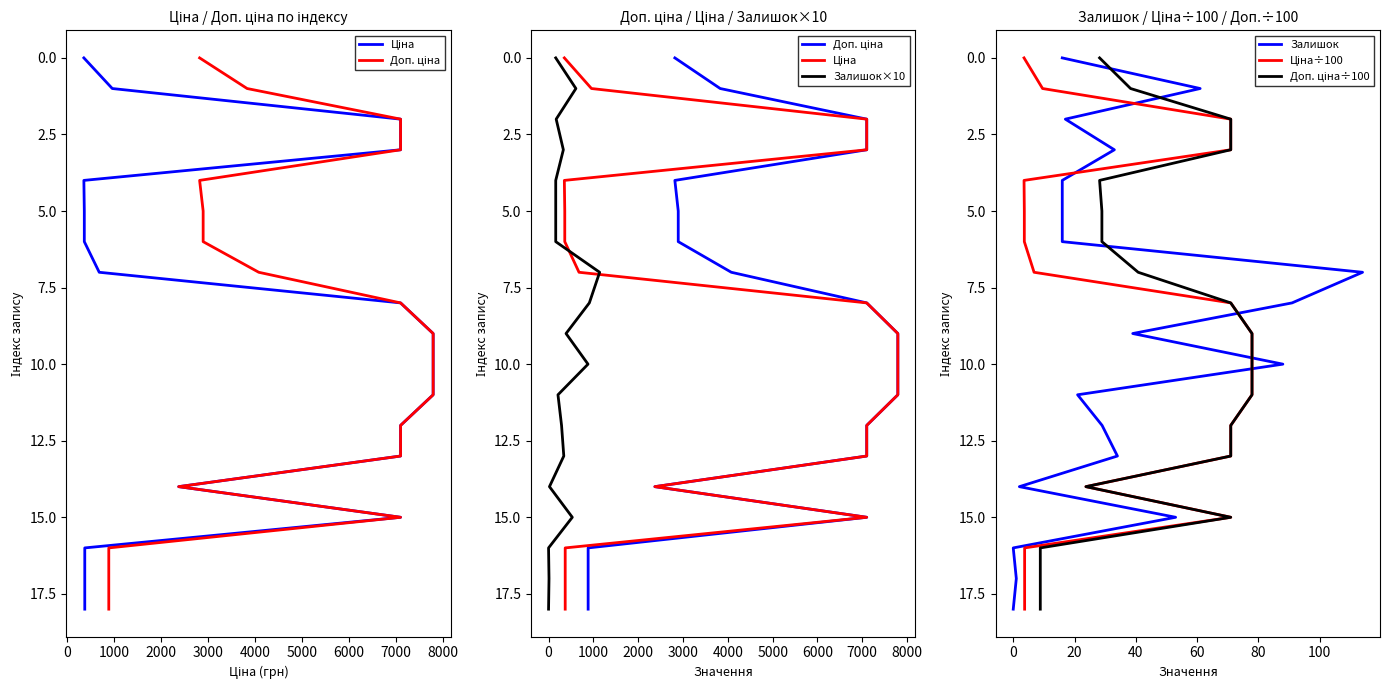

Count the number of categories in the chart.

19